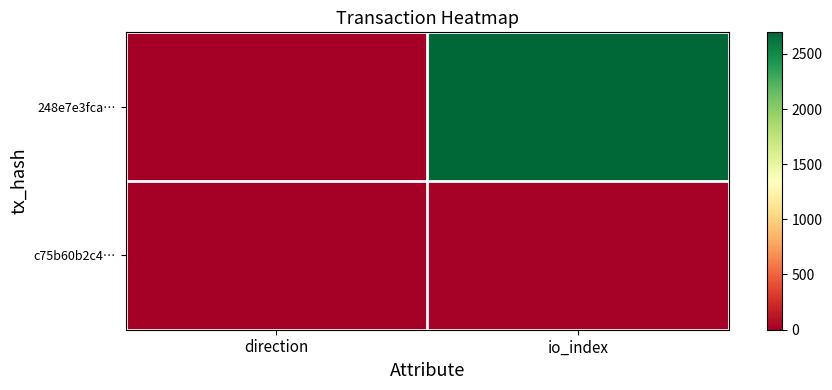

At io_index, list the series in order from largest to smallest.

248e7e3fca…, c75b60b2c4…